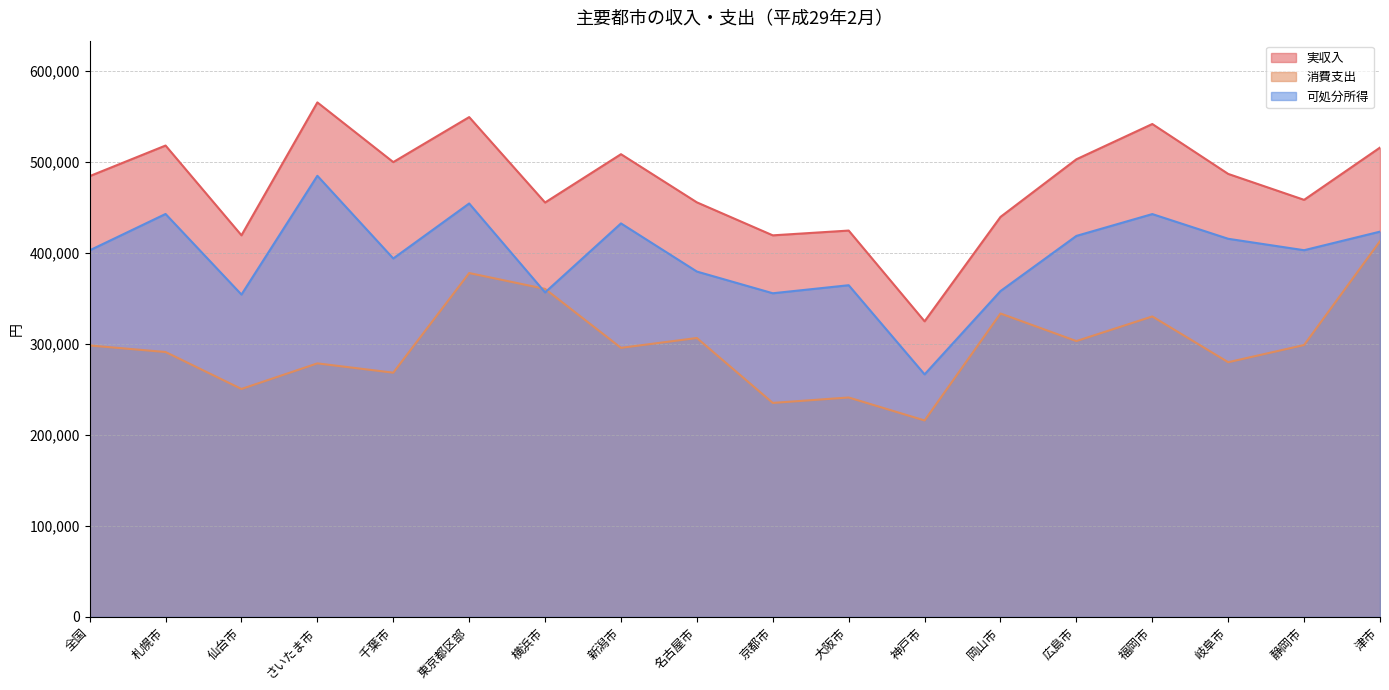

In 消費支出, how many points are lower than both neighbors (excluding endpoints)?

7